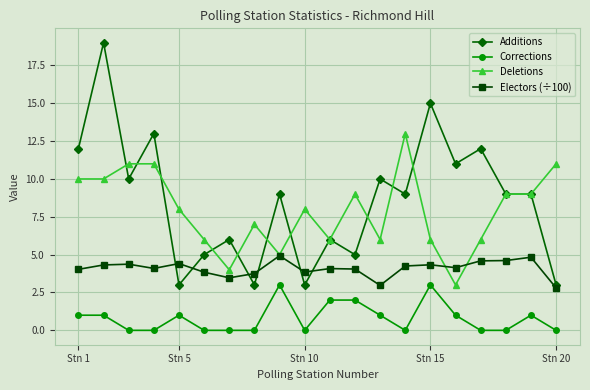

True or false: Corrections and Deletions cross at least once.

False